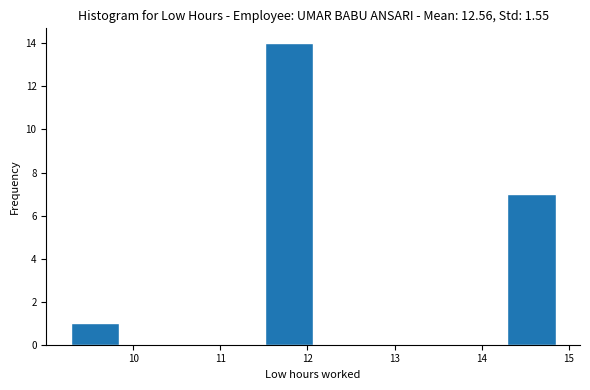

Reading left to right, transcribe this chart: for each bar, give the range it covers on the x-axis and its height. Neither the bar edges nor the heights are printed on the chart, so give them approximately, as read against the axes.

9.3 to 9.8: 1
9.8 to 10.4: 0
10.4 to 11.0: 0
11.0 to 11.5: 0
11.5 to 12.1: 14
12.1 to 12.6: 0
12.6 to 13.2: 0
13.2 to 13.7: 0
13.7 to 14.3: 0
14.3 to 14.9: 7